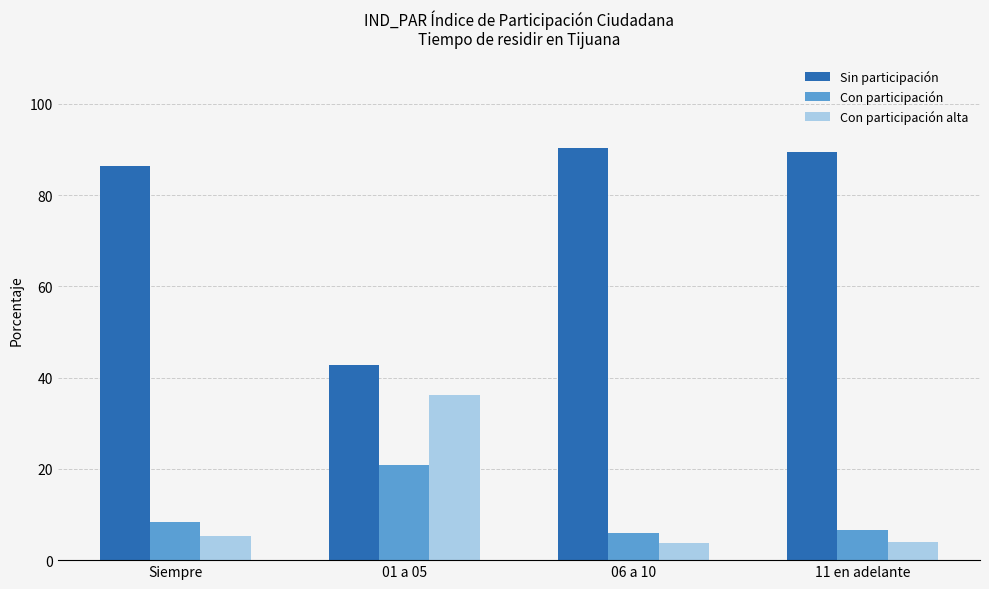

What is the total value across all series at Siempre?

100.0